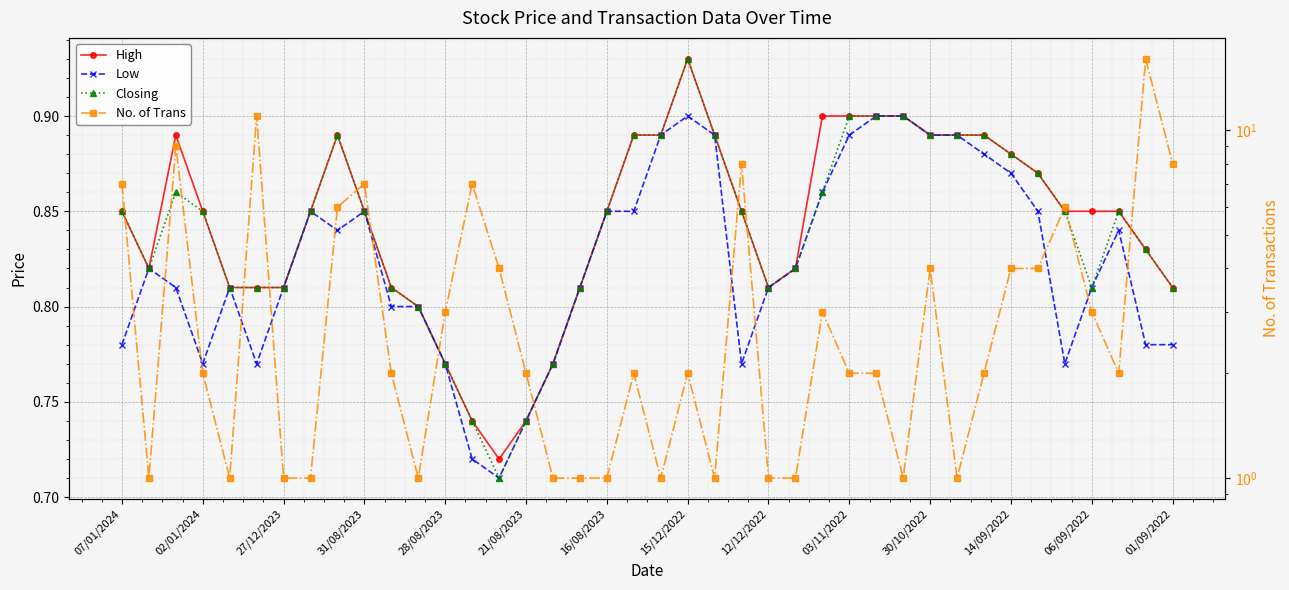

Is this an area chart (filled region under the line)?

No